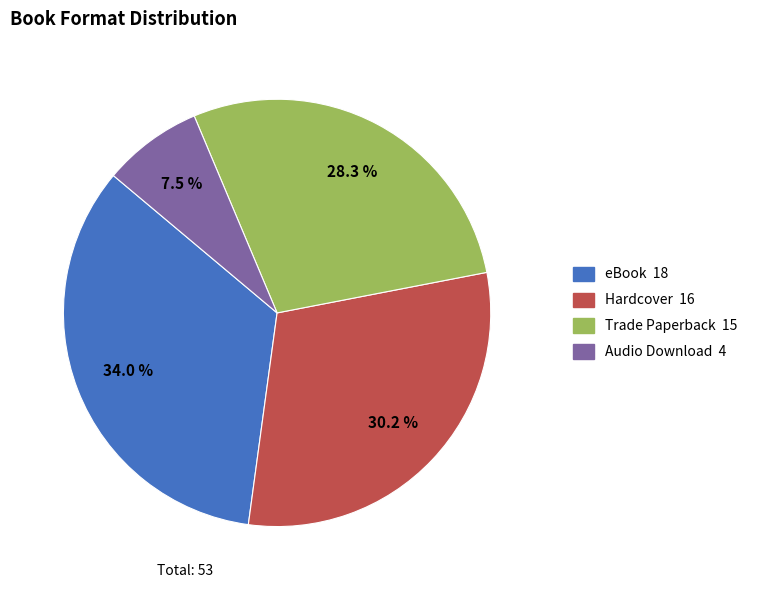

To the nearest percent, what is the average slice percentage?

25%